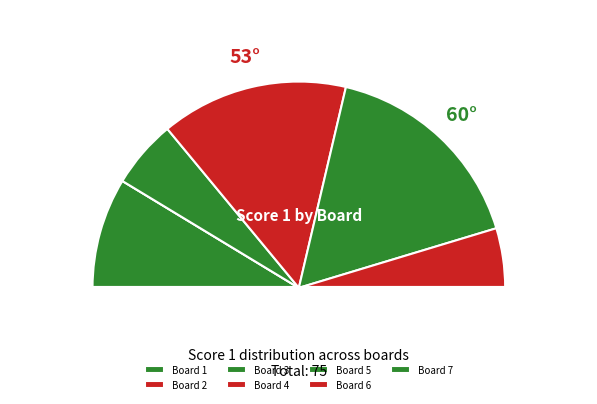

How much of the chart is everything except Board 6?

90.7%